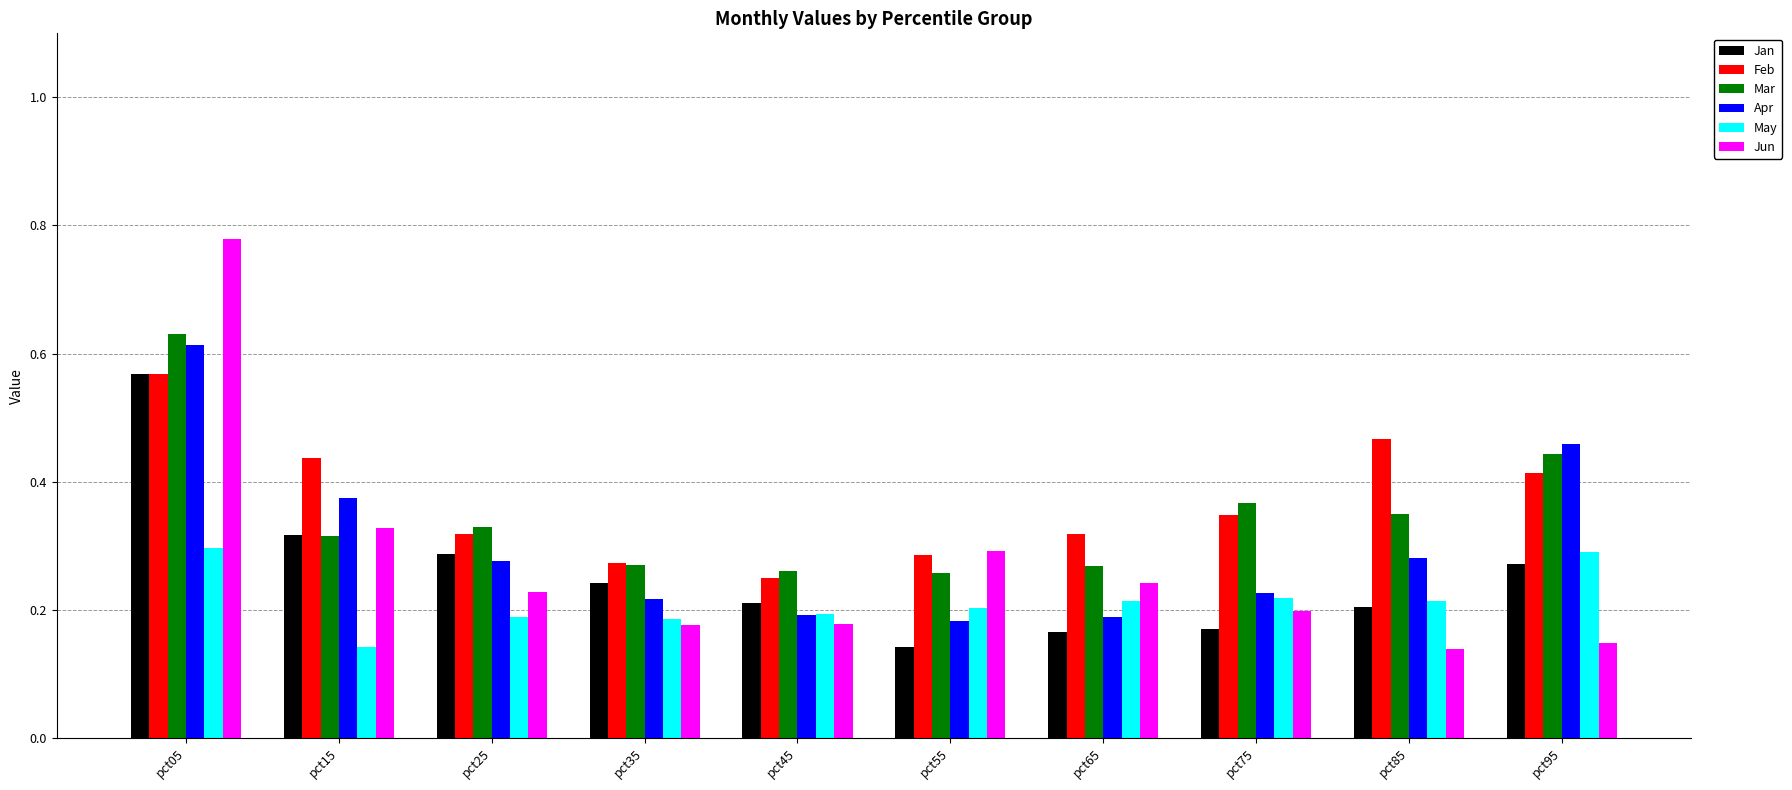

Which category has the highest value in the Apr series?

pct05